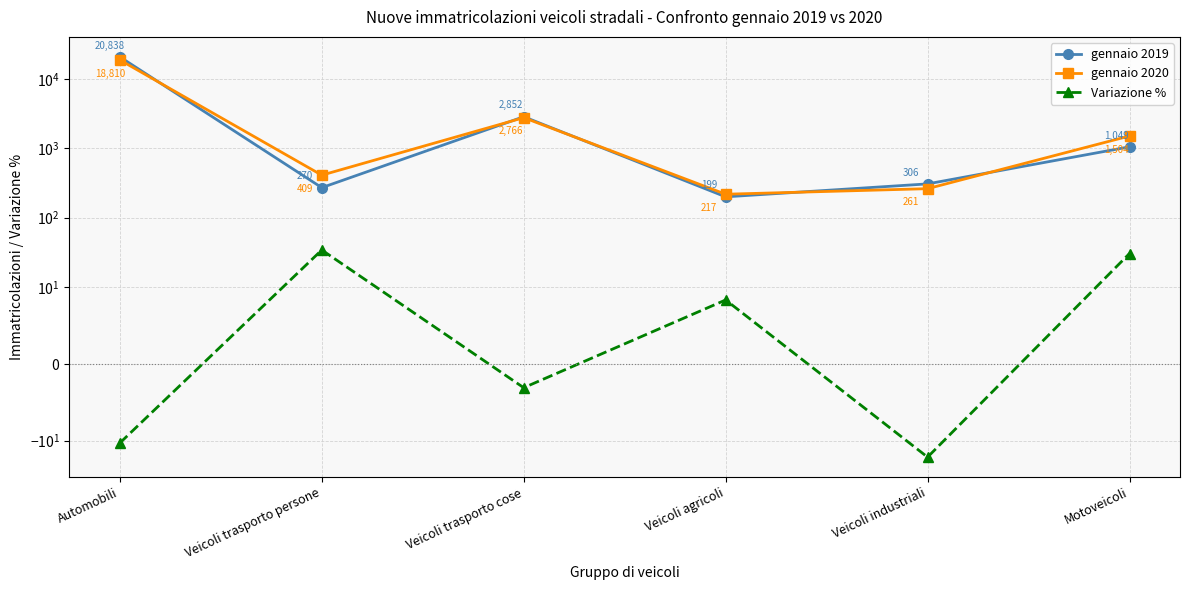

What is the greatest value displayed?

20838.0